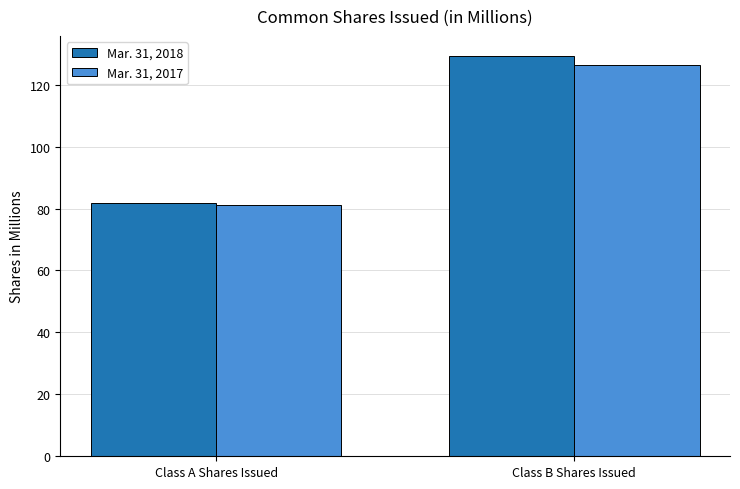

True or false: Mar. 31, 2017 has a value of 81.1 at Class A Shares Issued.

True